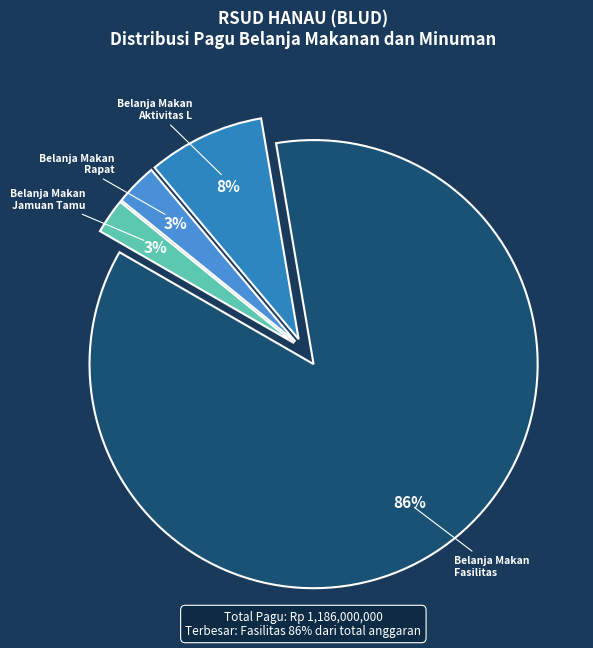

How many segments does this pie chart have?

4